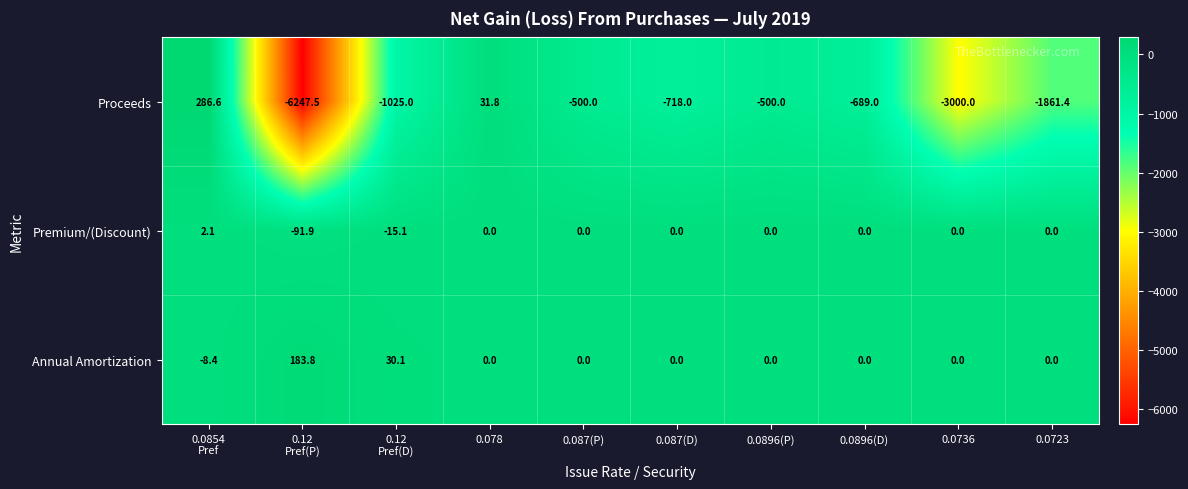

Reading right to left, transcribe all the data shown in this chart.

Proceeds: -1861.4	-3000.0	-689.0	-500.0	-718.0	-500.0	31.8	-1025.0	-6247.5	286.6
Premium/(Discount): 0.0	0.0	0.0	0.0	0.0	0.0	0.0	-15.1	-91.9	2.1
Annual Amortization: 0.0	0.0	0.0	0.0	0.0	0.0	0.0	30.1	183.8	-8.4